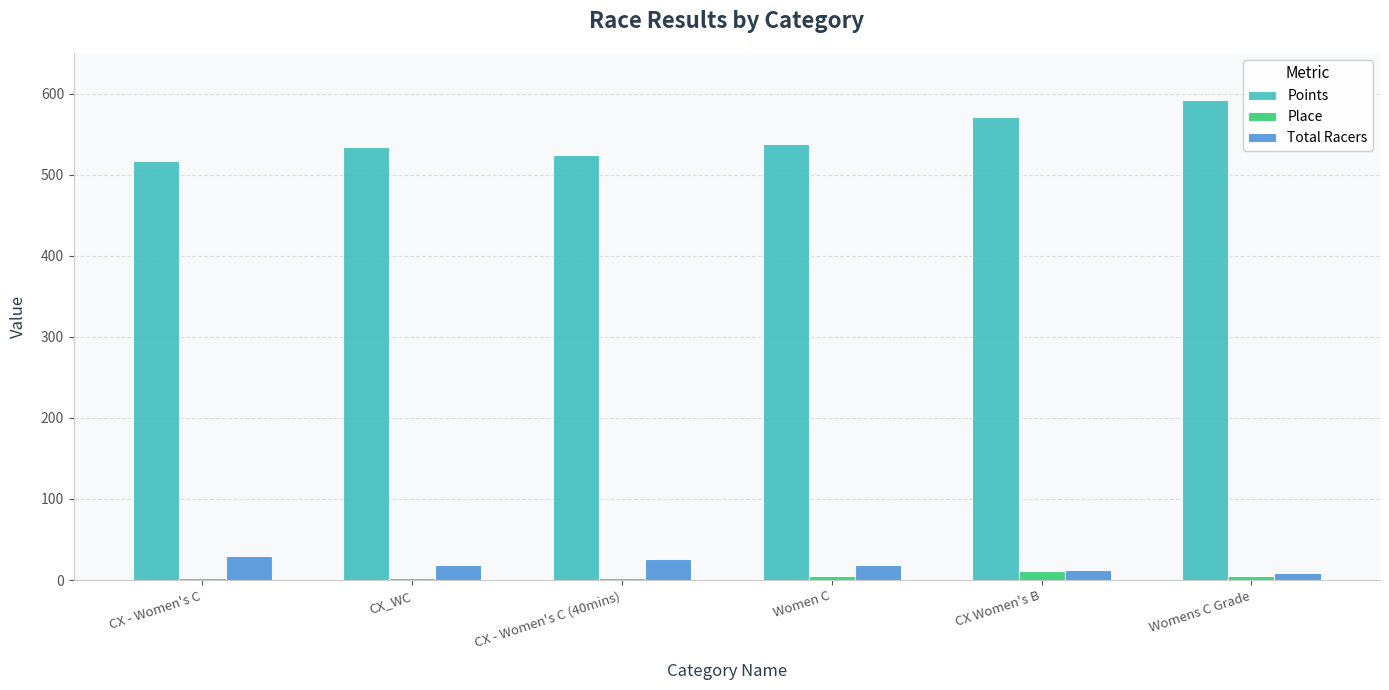

Rank the series at CX - Women's C (40mins) from lowest to highest value.

Place, Total Racers, Points